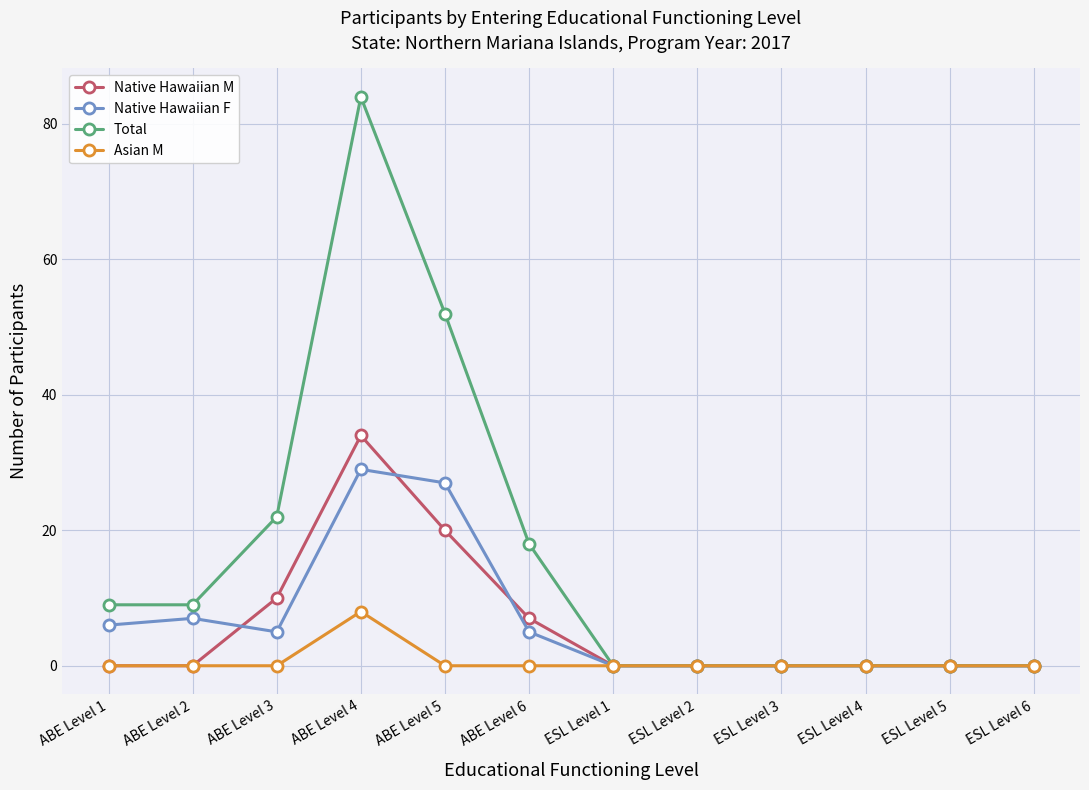

How many lines are shown in the chart?

4